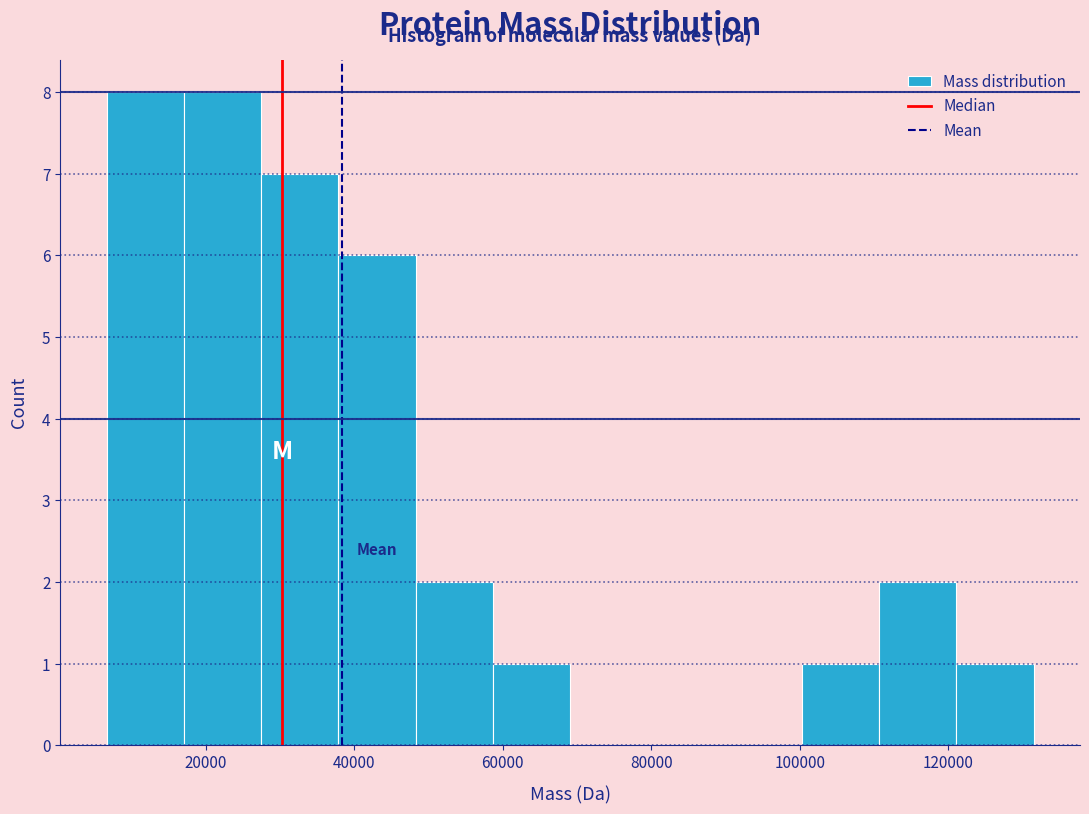

What is the height of the bar covering 28000 to 38000 on the x-axis? Neither the bar edges nor the heights are printed on the chart, so give them approximately, as read against the axes.

7